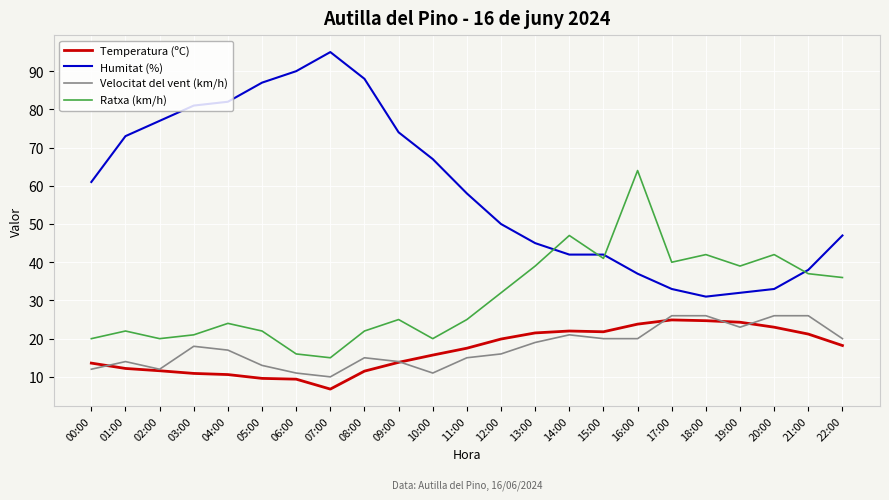

What position from the right is 13:00?

10